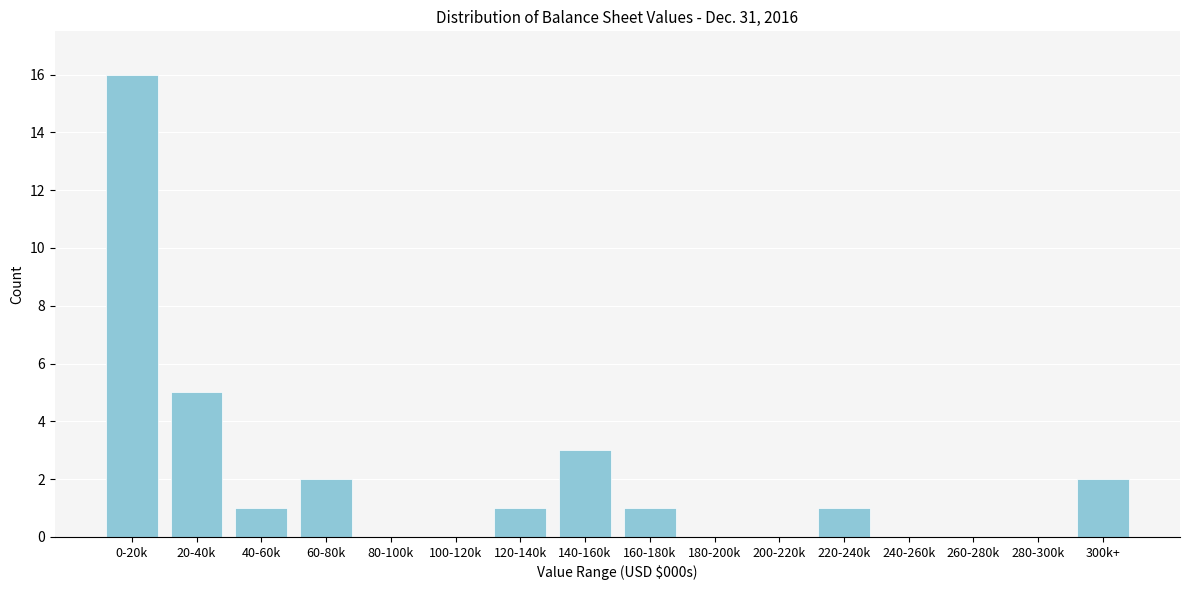

Reading left to right, what are all the values shown in this chart?

0-20k=16	20-40k=5	40-60k=1	60-80k=2	80-100k=0	100-120k=0	120-140k=1	140-160k=3	160-180k=1	180-200k=0	200-220k=0	220-240k=1	240-260k=0	260-280k=0	280-300k=0	300k+=2